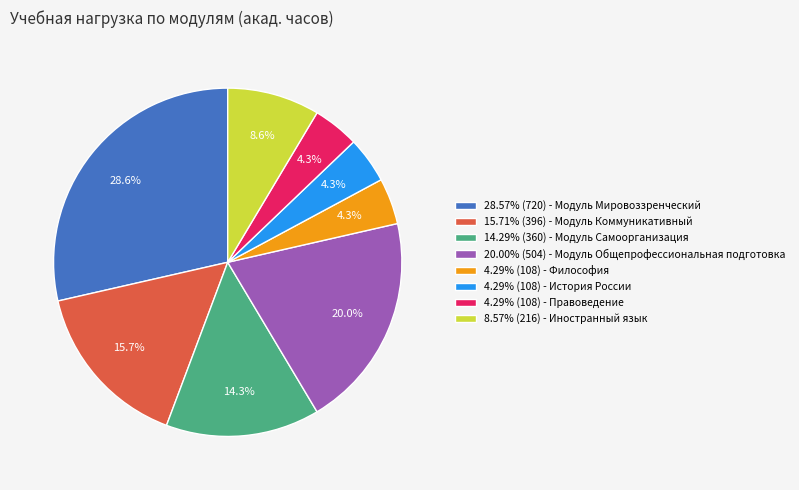

What is the total percentage of 28.57% (720) - Модуль Мировоззренческий and 15.71% (396) - Модуль Коммуникативный?

44.3%